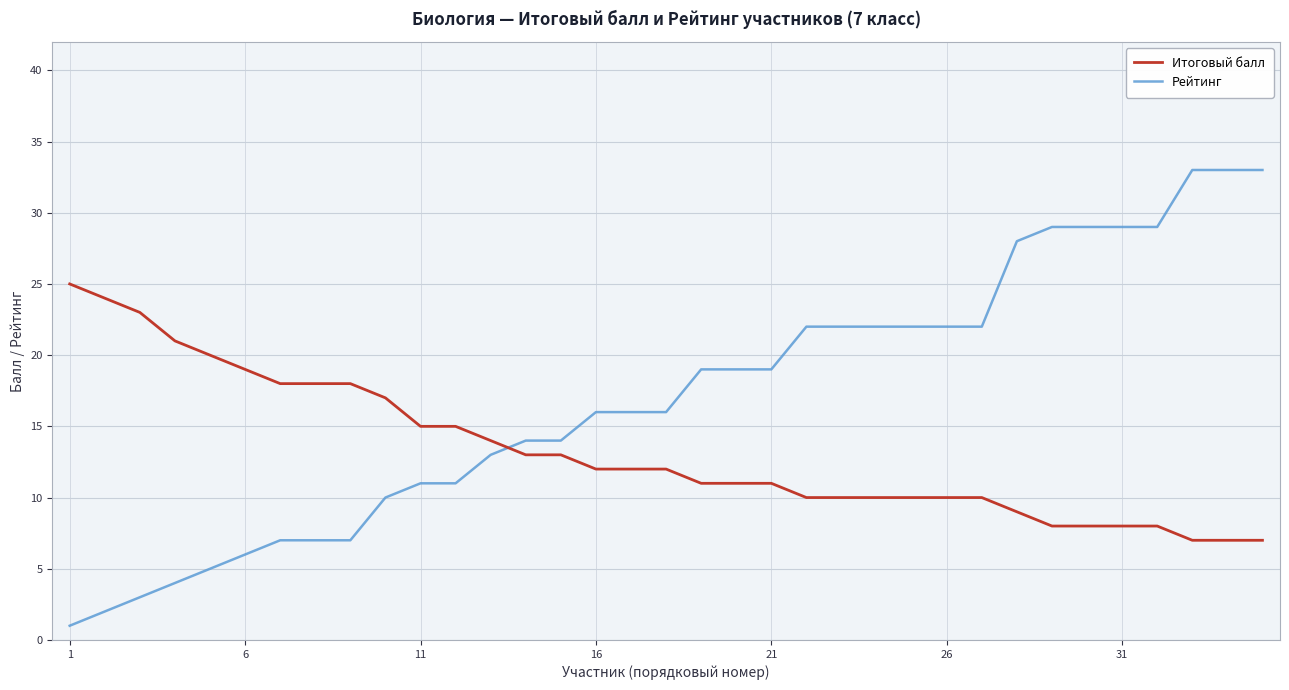

What is the highest value of the Рейтинг series?

33